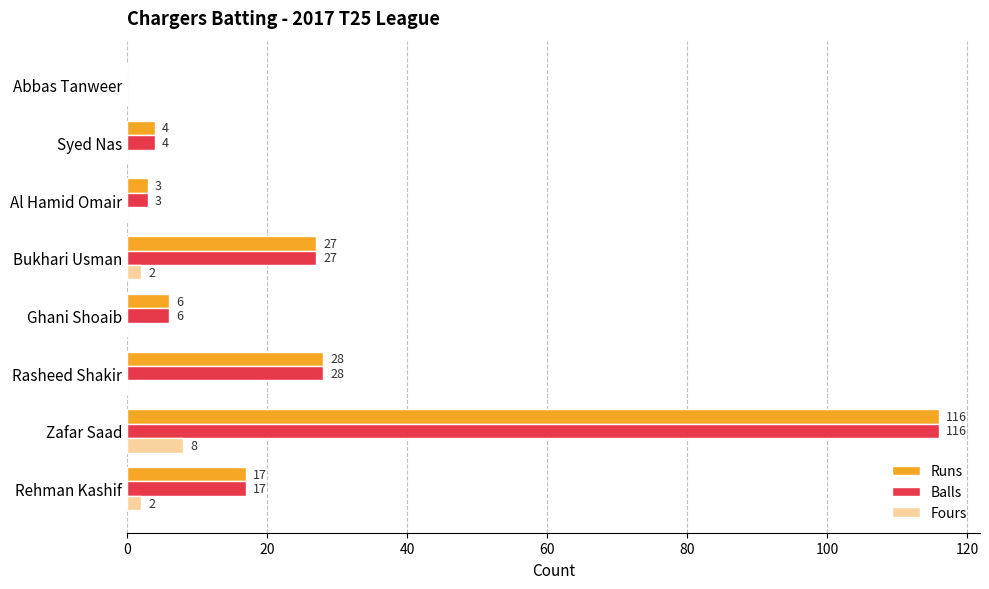

At which category is the sum across all series the highest?

Zafar Saad